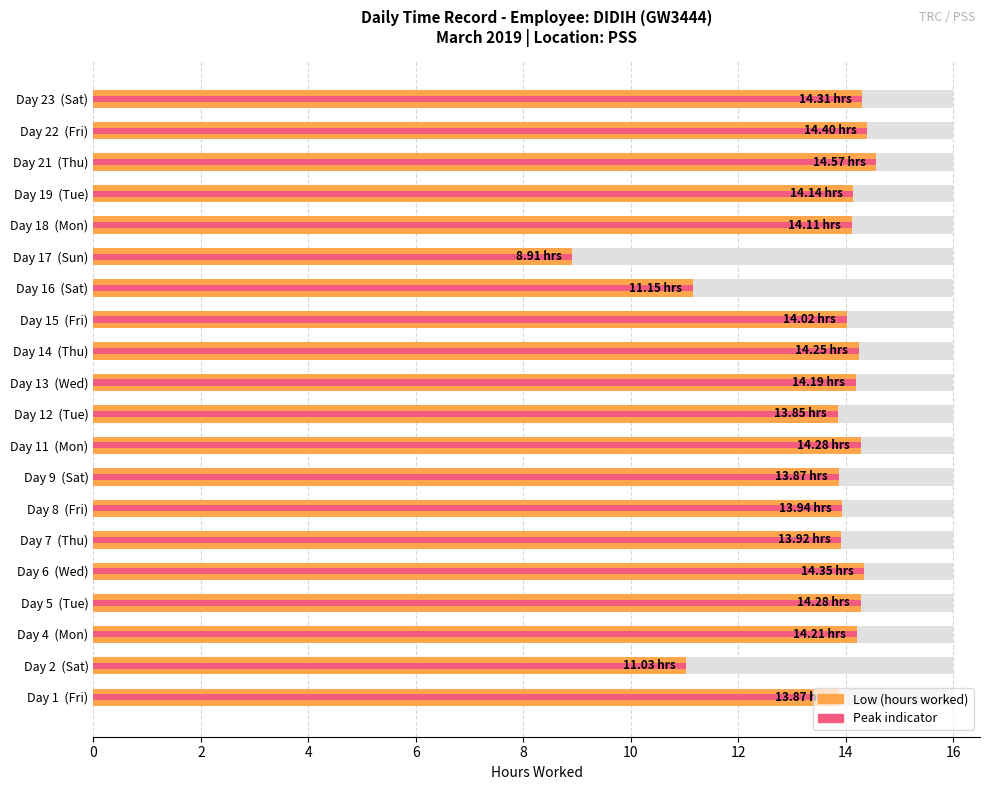

What is the difference between the maximum and second lowest values?

3.5